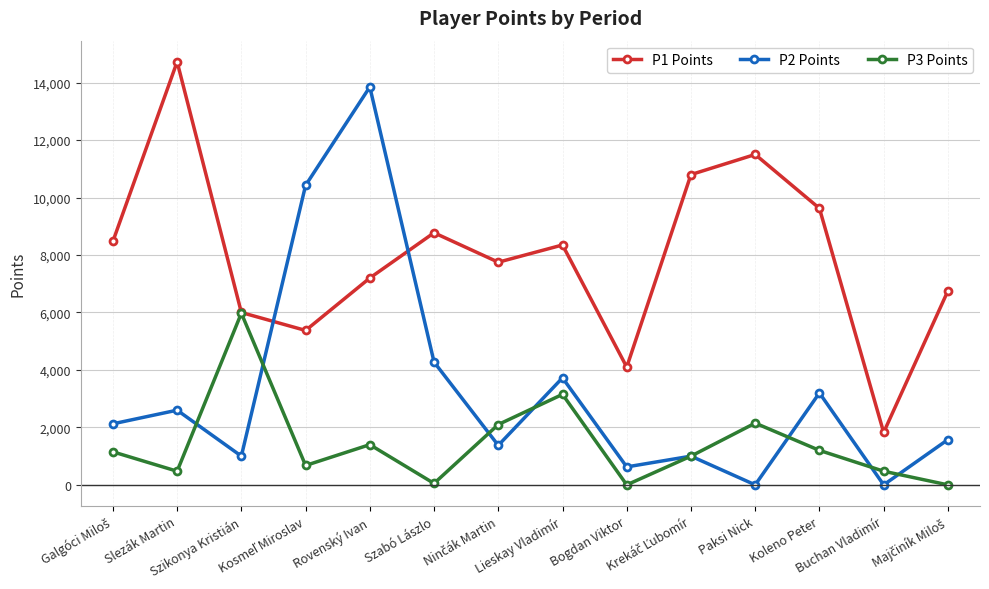

Count the number of categories in the chart.

14